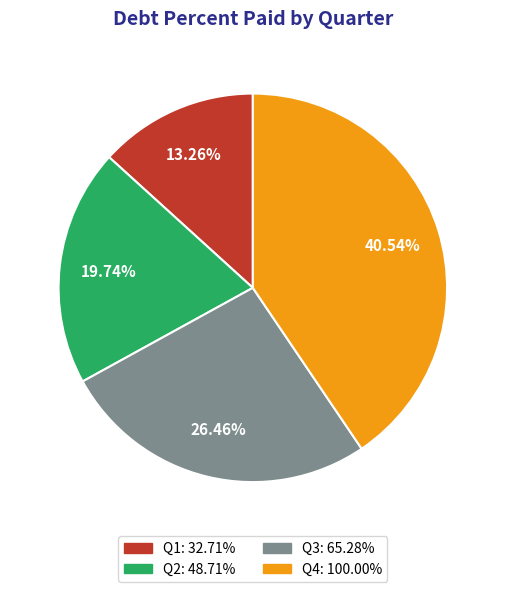

How many slices are in this pie chart?

4